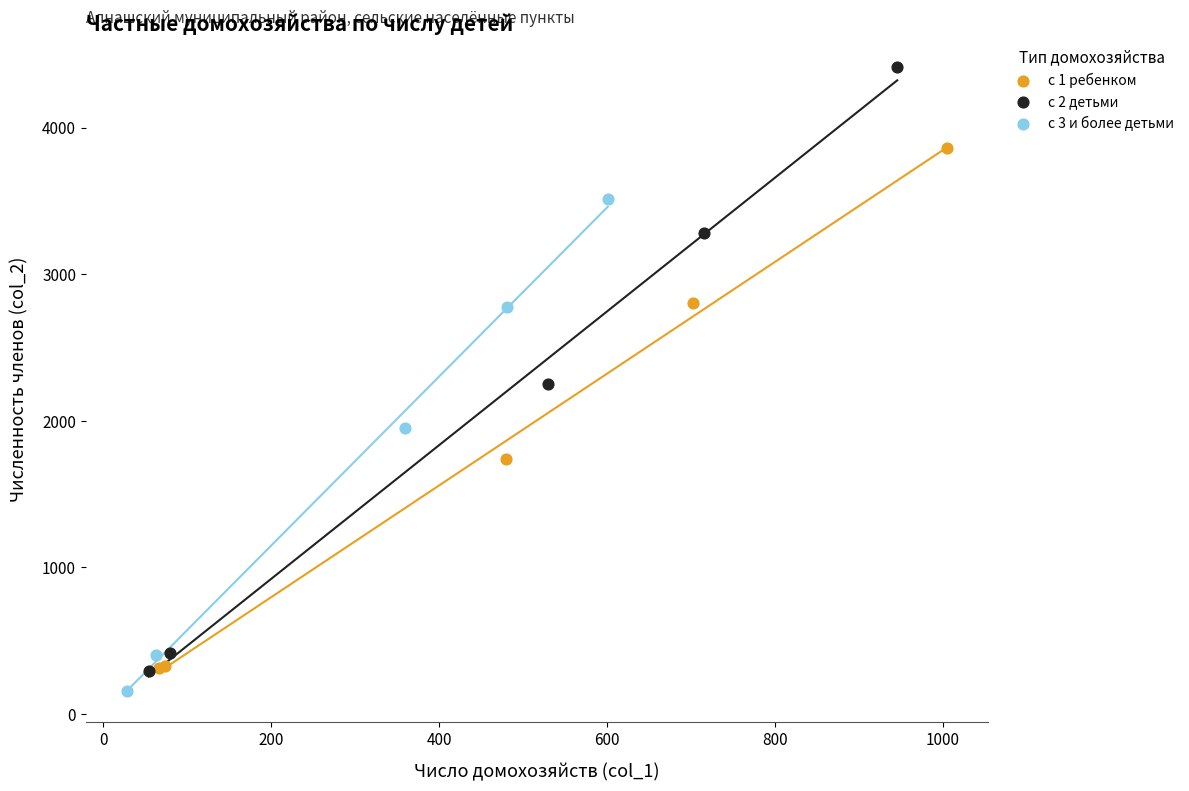

Which series has the widest spread of Y values?

с 2 детьми